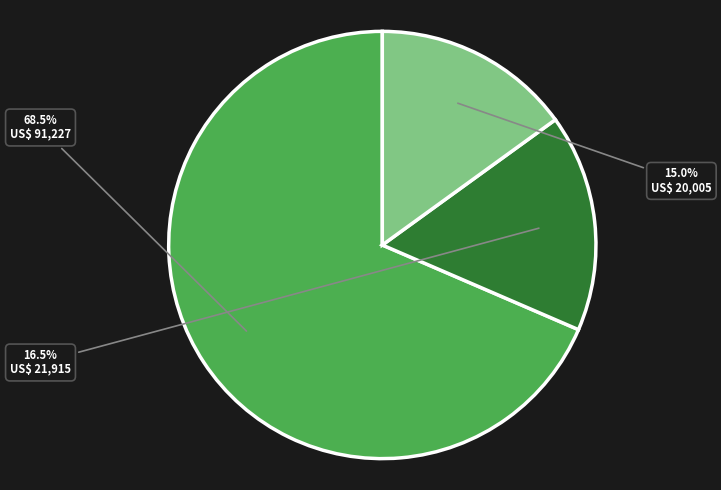

How many slices are in this pie chart?

3